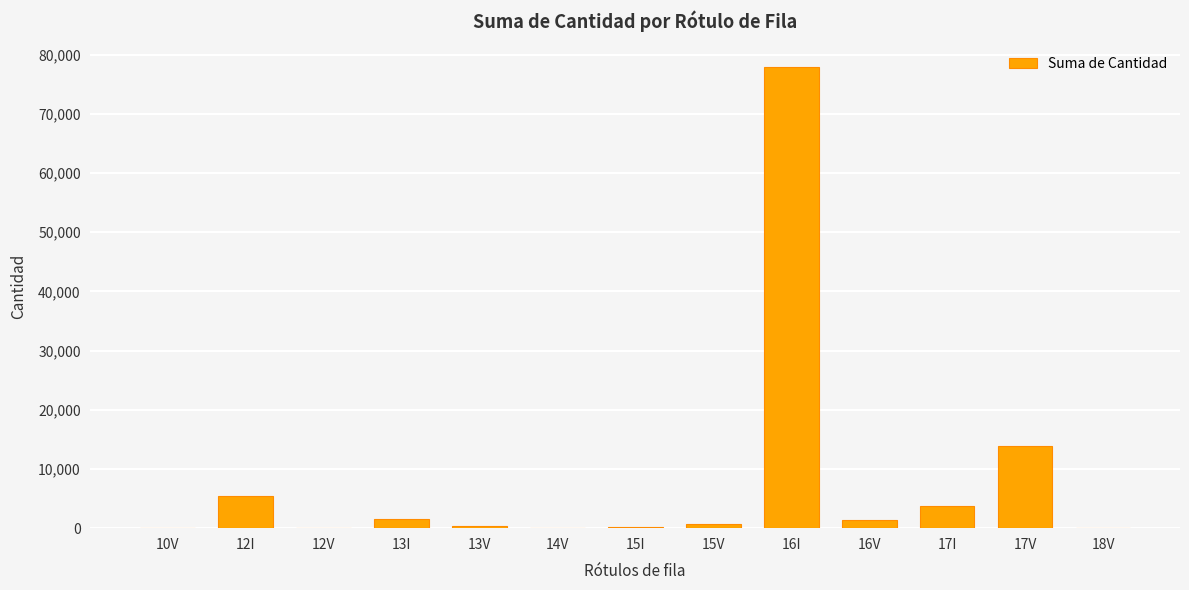

Approximately how many times larger is the value at 12I compared to 17I?

1.5